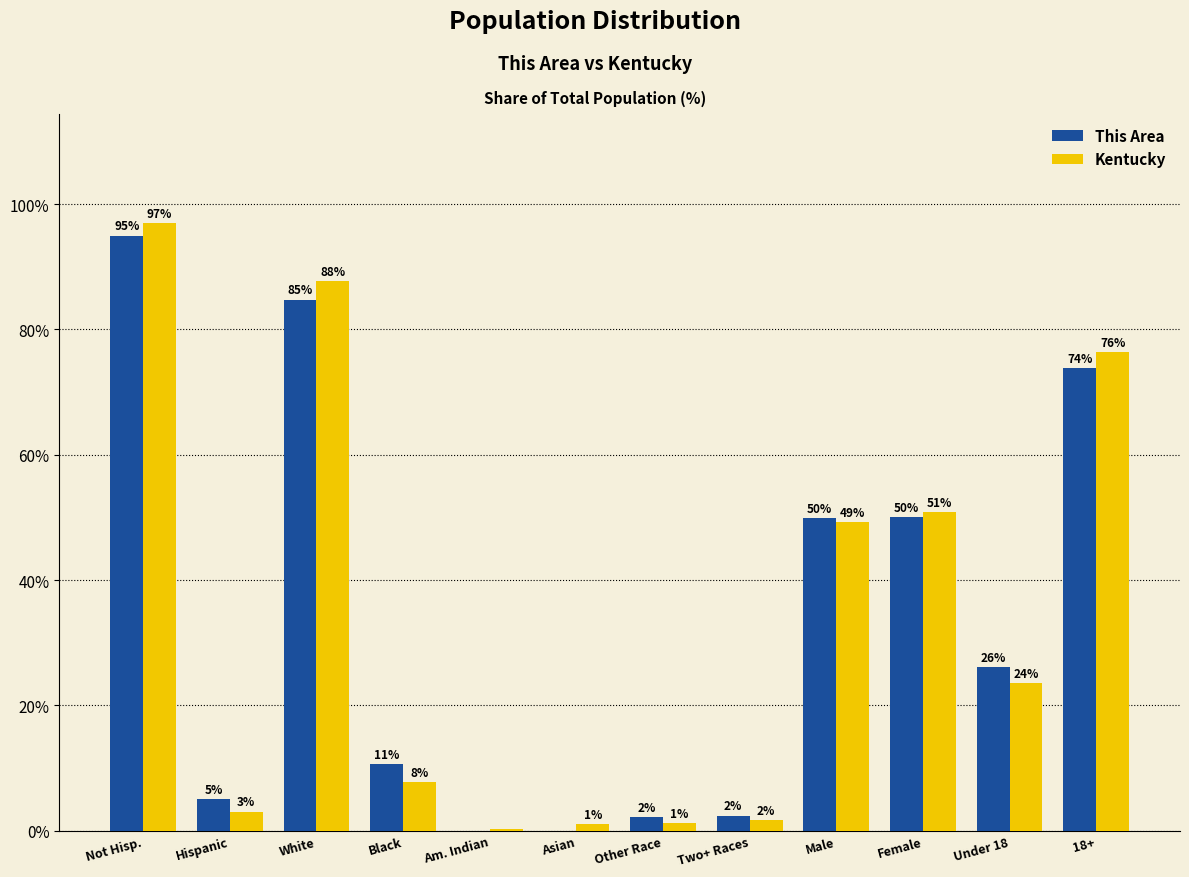

What are all the series names shown in the legend?

This Area, Kentucky